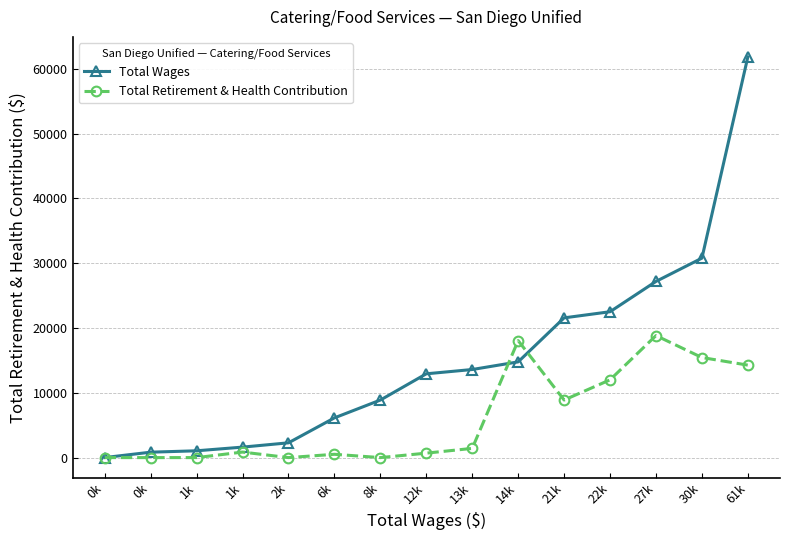

How many lines are shown in the chart?

2